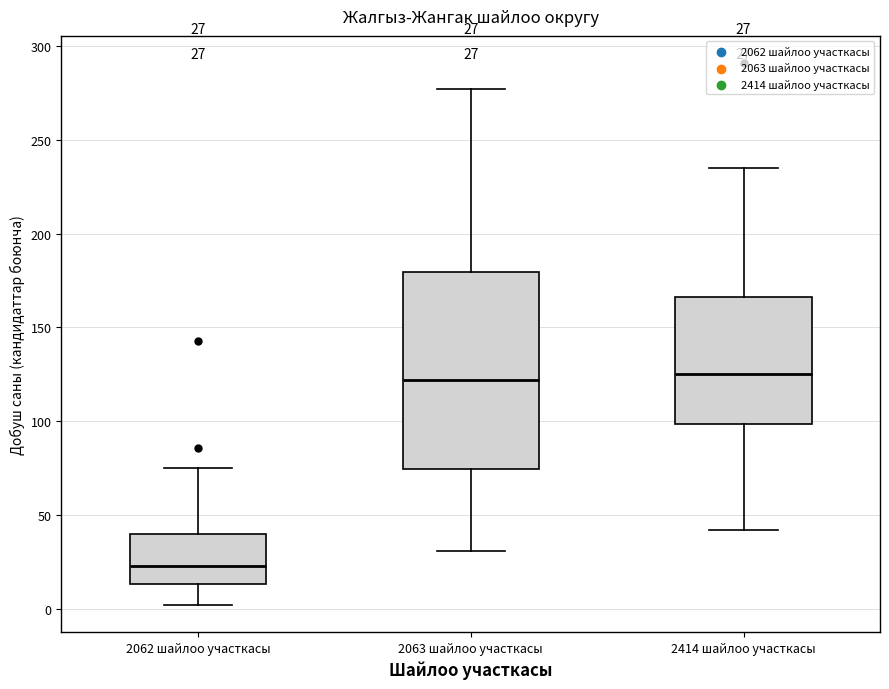

Which box is the tallest, from its lower edge to its upper edge?

2063 шайлоо участкасы